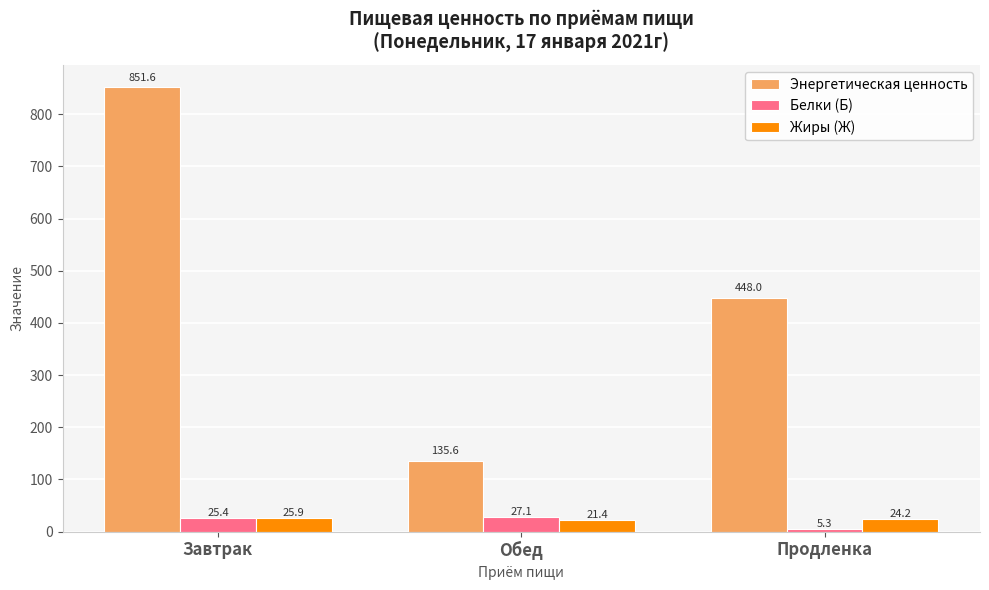

Rank the categories by Жиры (Ж) value from highest to lowest.

Завтрак, Продленка, Обед